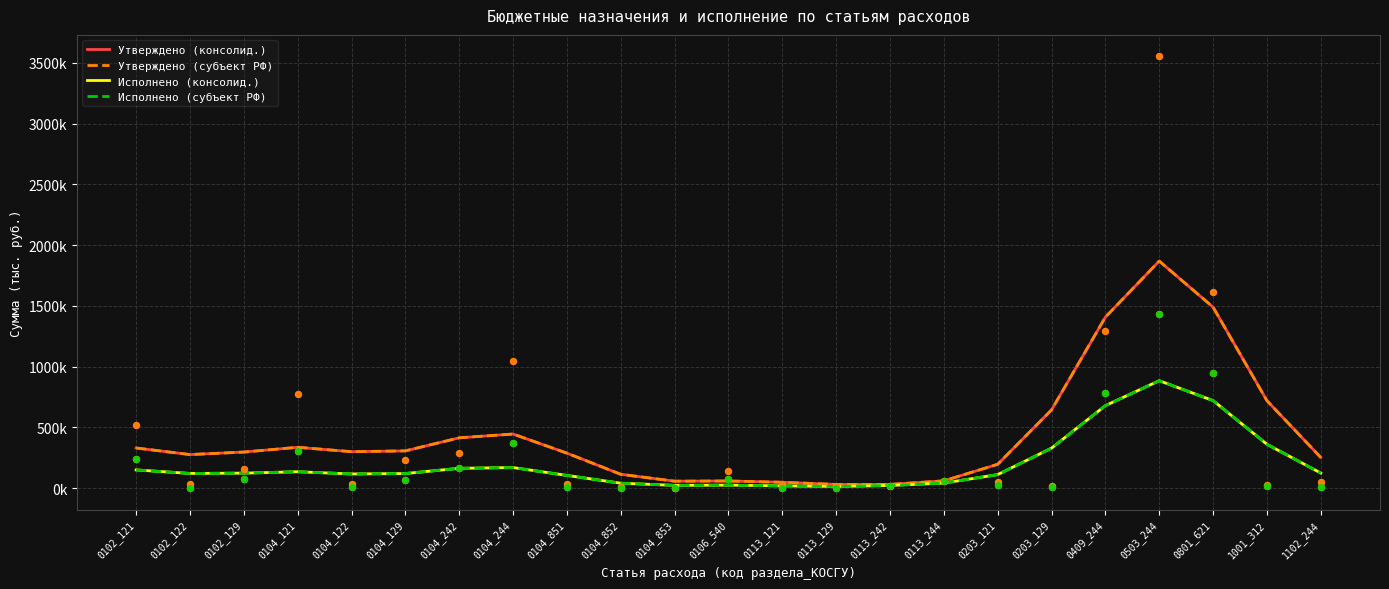

Which series reaches the minimum Y coordinate?

Исполнено (консолид.)